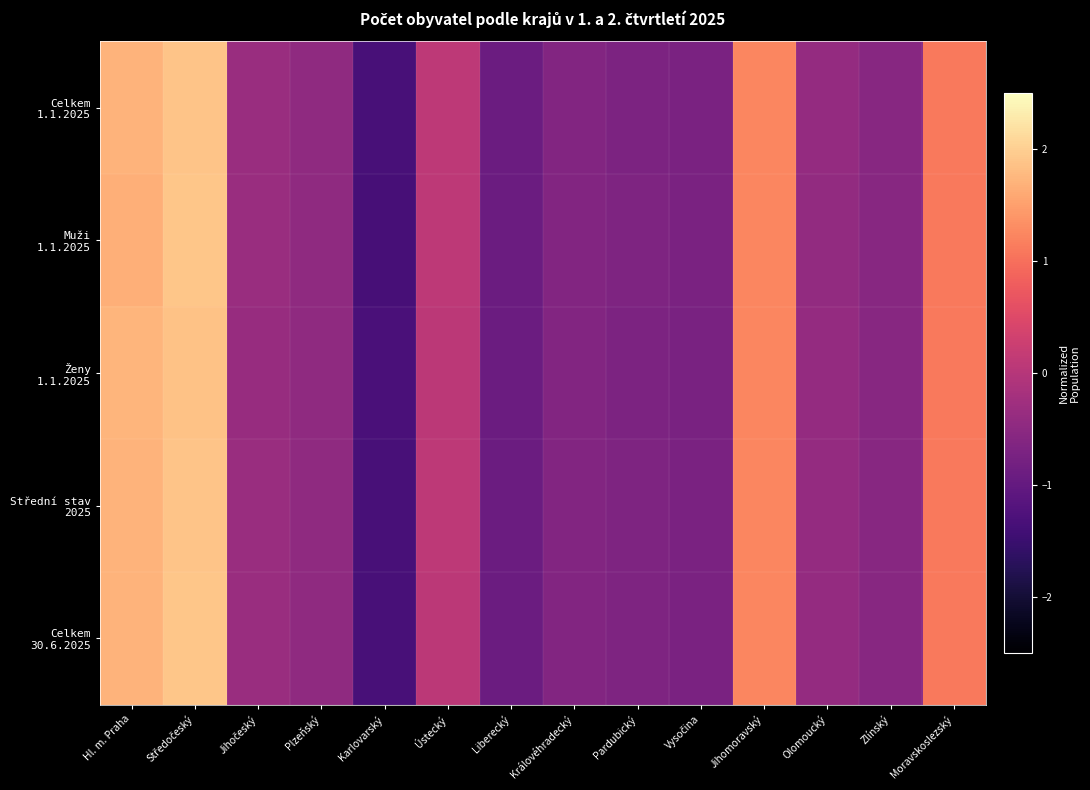

At which category is the sum across all series the highest?

Středočeský